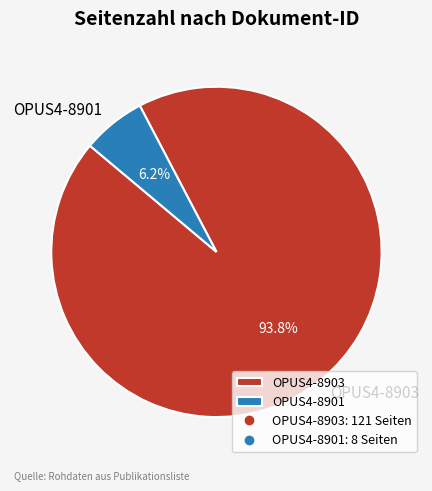

The OPUS4-8903 slice represents 99% of the pie. True or false?

False